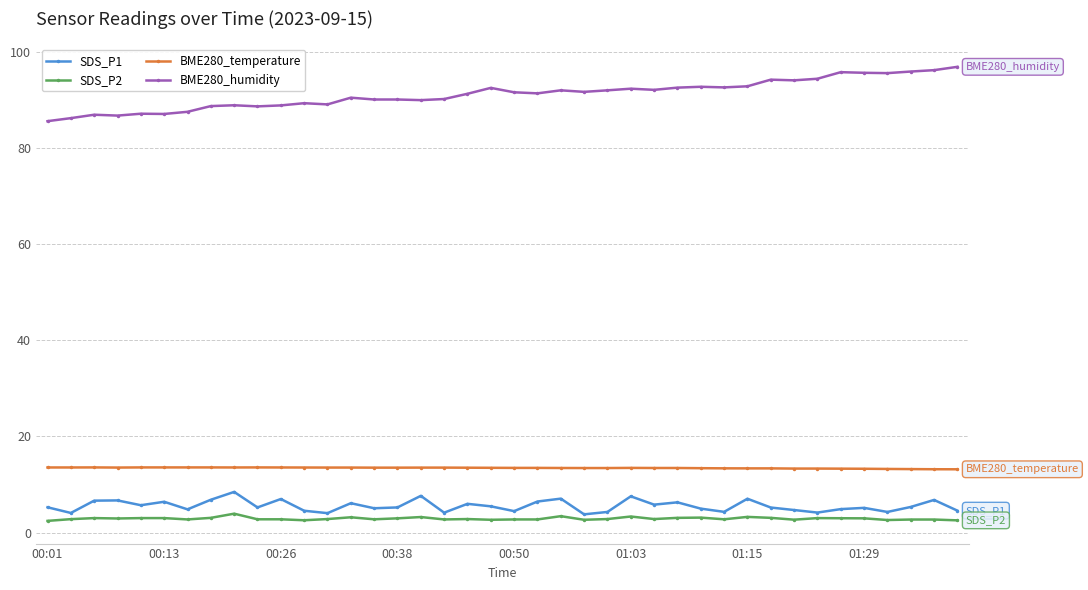

Which series has the largest range (max minus min)?

BME280_humidity